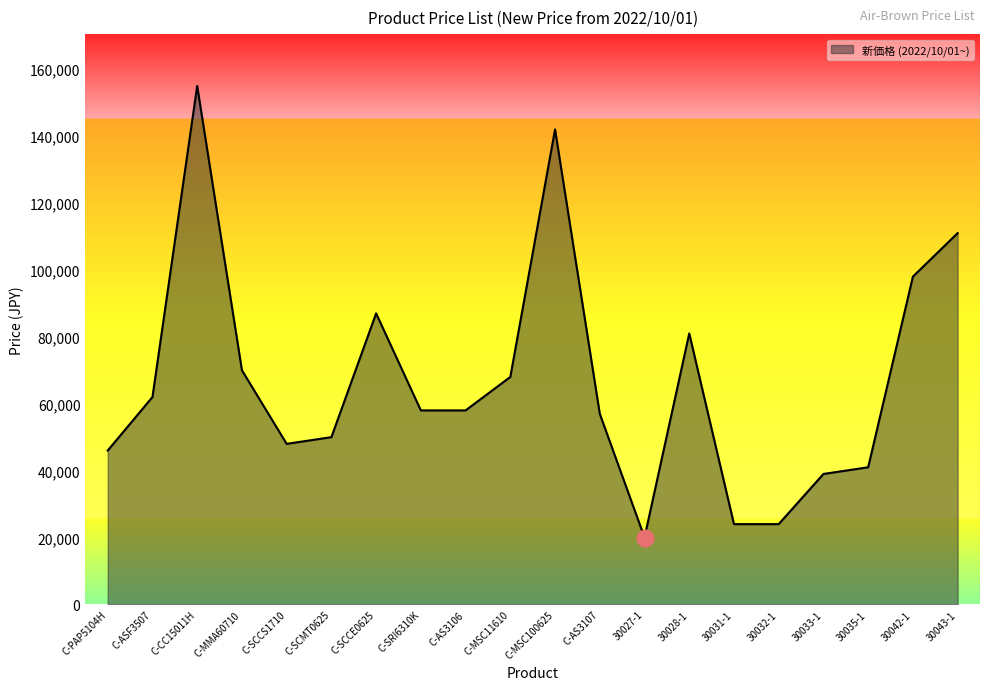

At which category does the data reach its first local peak?

C-CC15011H